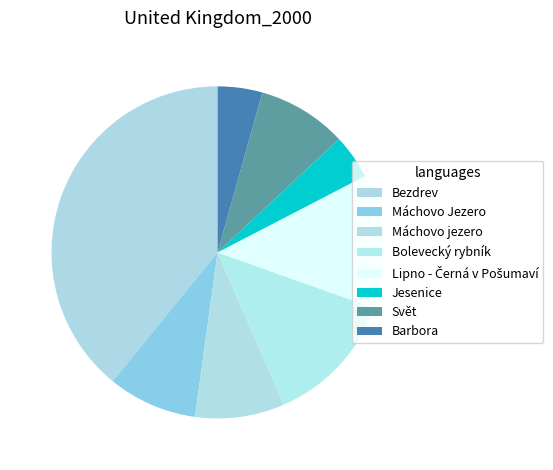

True or false: Máchovo Jezero accounts for 9% of the total.

True